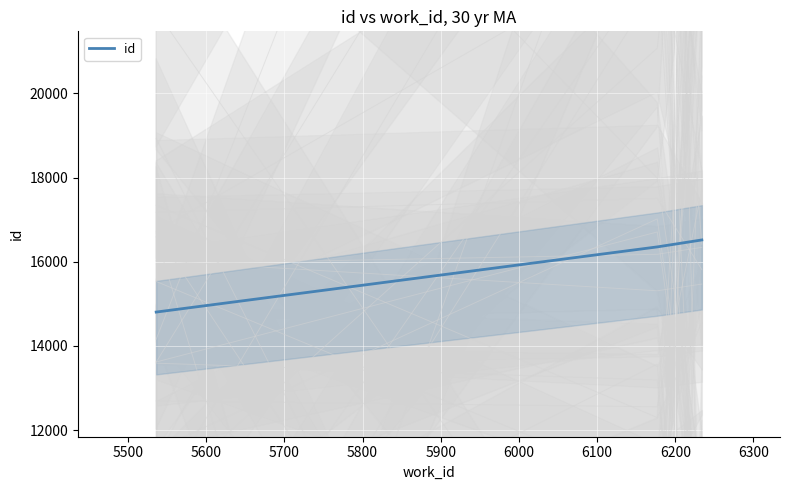

What is the ratio of the value at 5600 to the value at 5400?

1.1